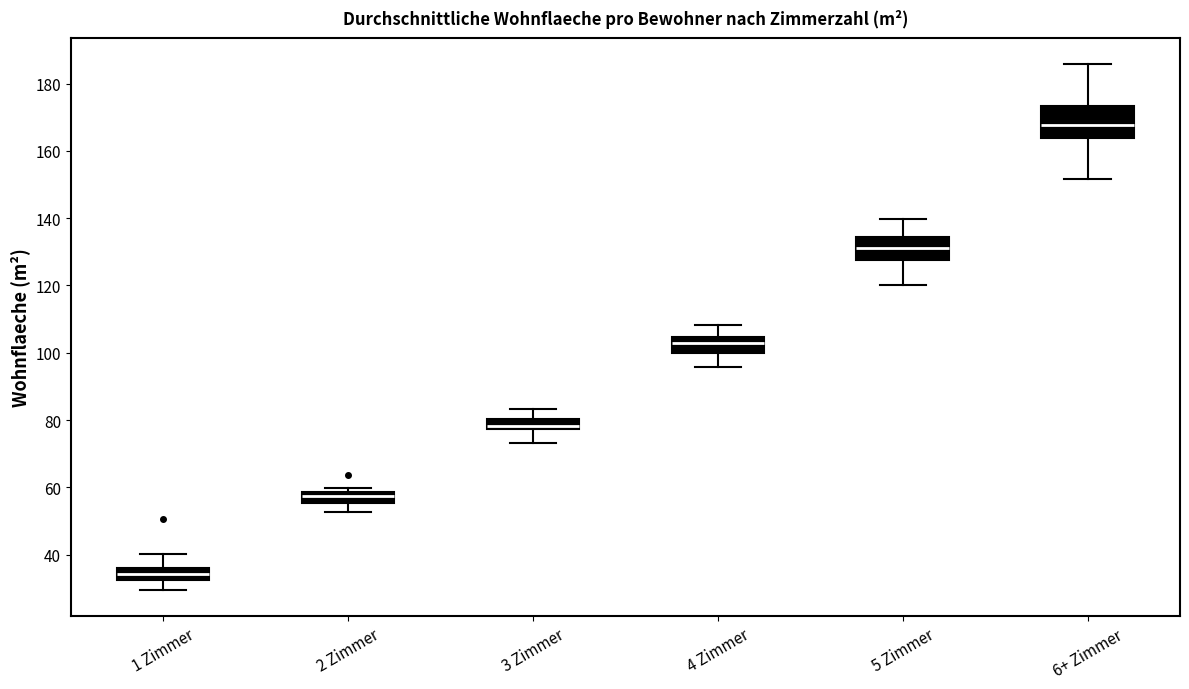

Which box has the highest median line?

6+ Zimmer